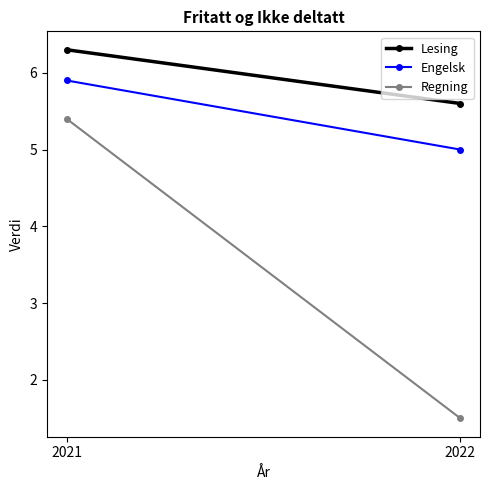

Is it true that Lesing equals 3.4 at 2021?

False